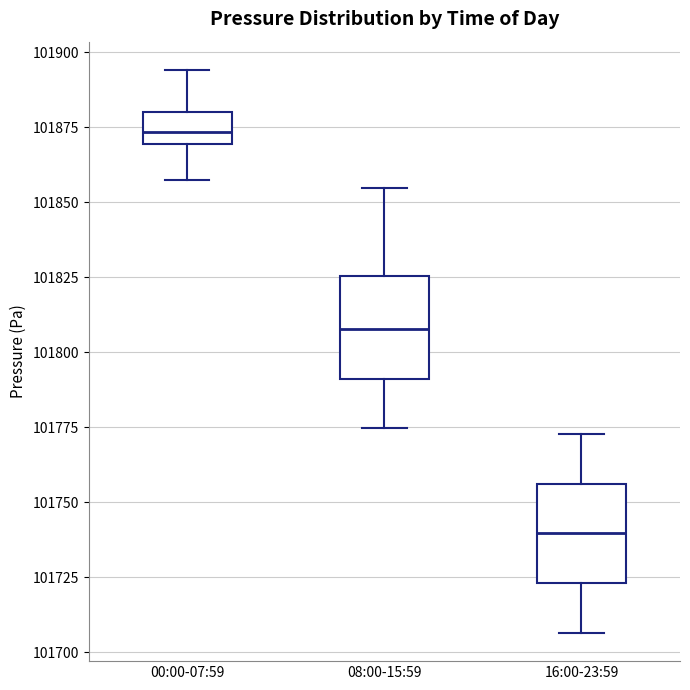

Which box has the lowest median line?

16:00-23:59